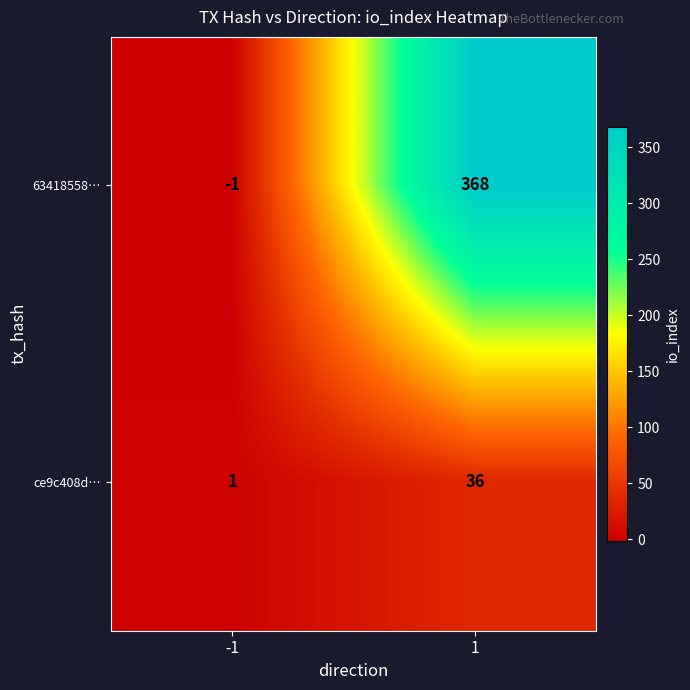

True or false: ce9c408d… has a value of 1 at -1.

True